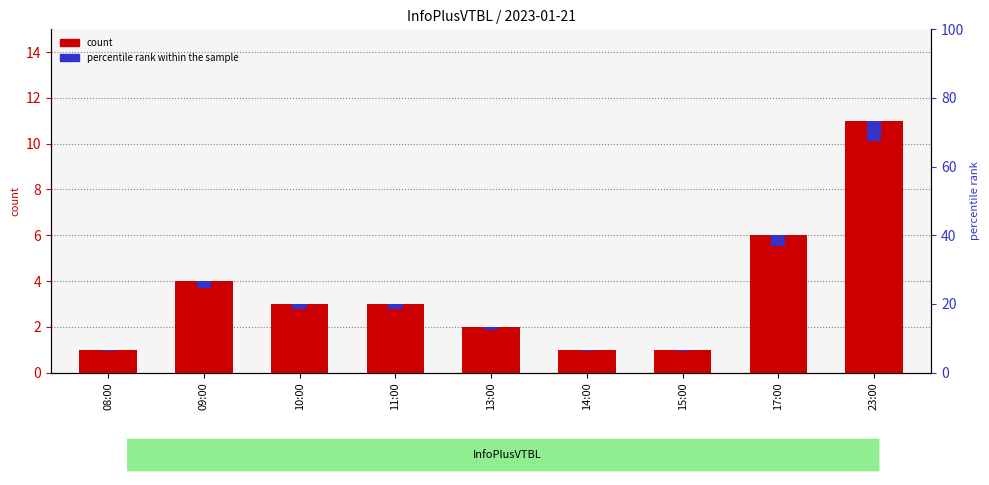

What position from the left is 08:00?

1